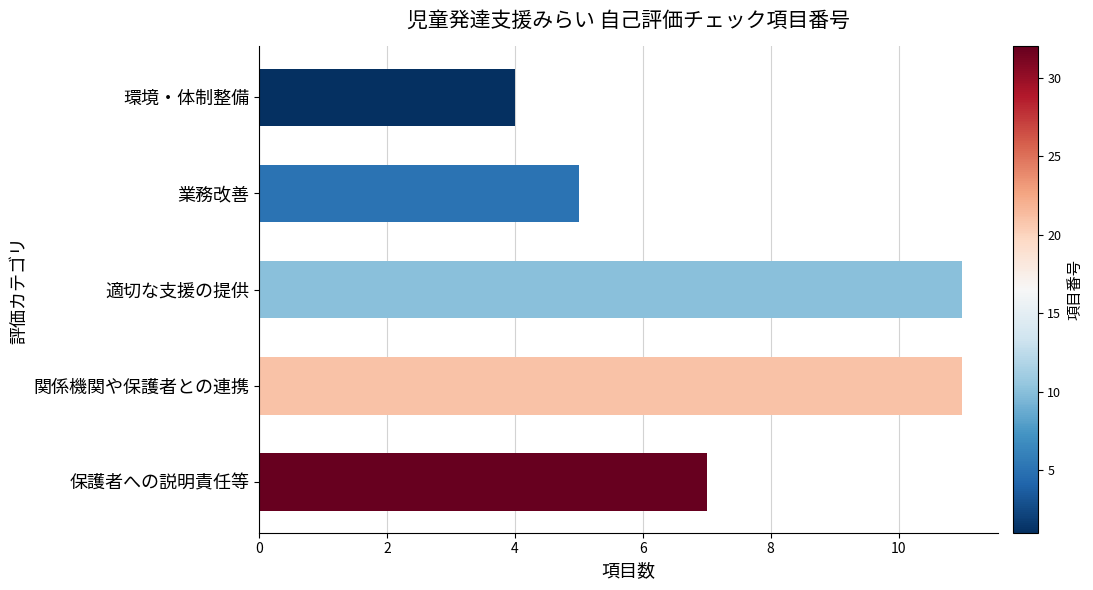

At which label is the value closest to 7?

保護者への説明責任等